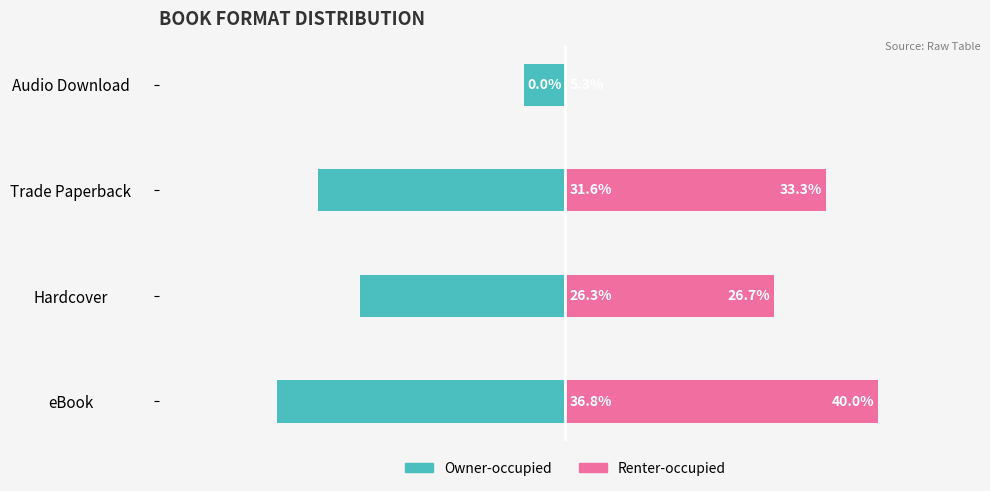

What is the difference between the maximum and minimum values in the Owner-occupied series?

31.6